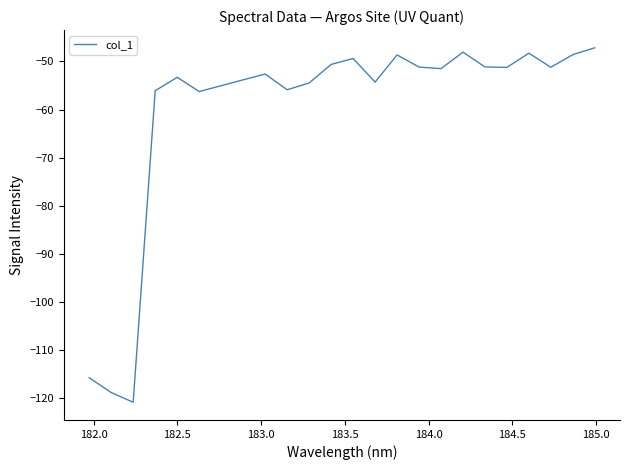

What is the greatest value displayed?

-47.2